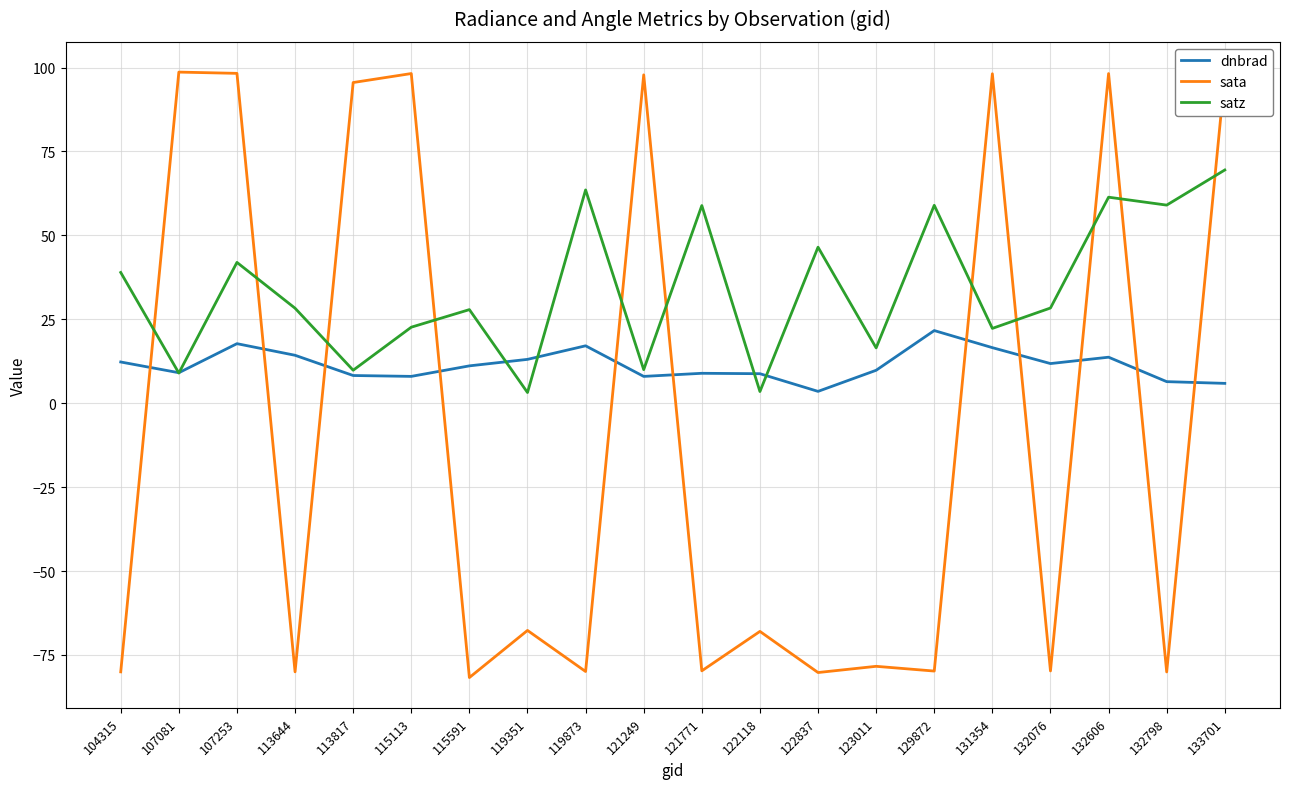

Which series has the largest total across all categories?

satz